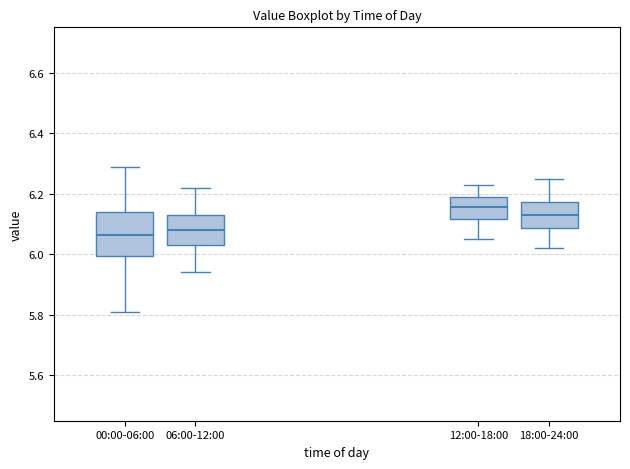

Reading left to right, transcribe this box plot: for each box, give where its median line is, the range the box spans, and where its two whiskers end, as read against the y-axis. The values are not printed on the chart, so give them approximately, as read against the axis.

00:00-06:00: median 6.06, box 6.00 to 6.14, whiskers 5.82 to 6.30
06:00-12:00: median 6.08, box 6.04 to 6.14, whiskers 5.94 to 6.22
12:00-18:00: median 6.16, box 6.12 to 6.20, whiskers 6.06 to 6.24
18:00-24:00: median 6.14, box 6.08 to 6.18, whiskers 6.02 to 6.26